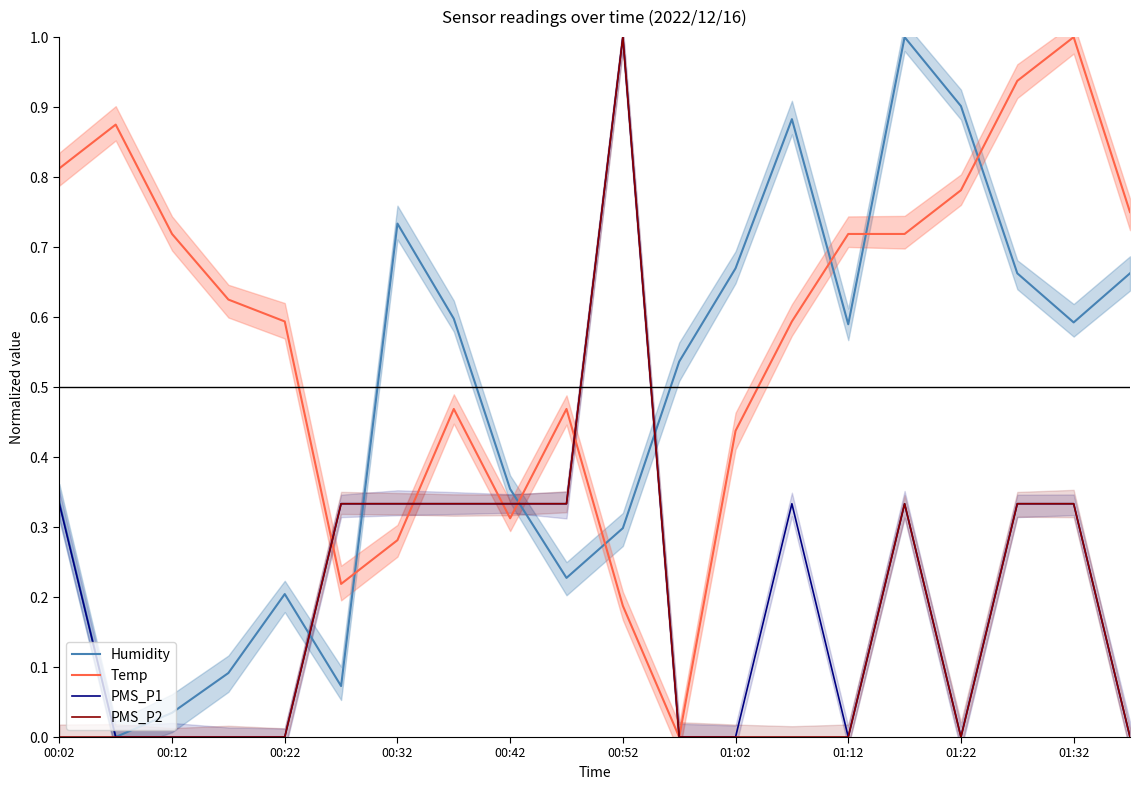

Which series has the largest total across all categories?

Temp